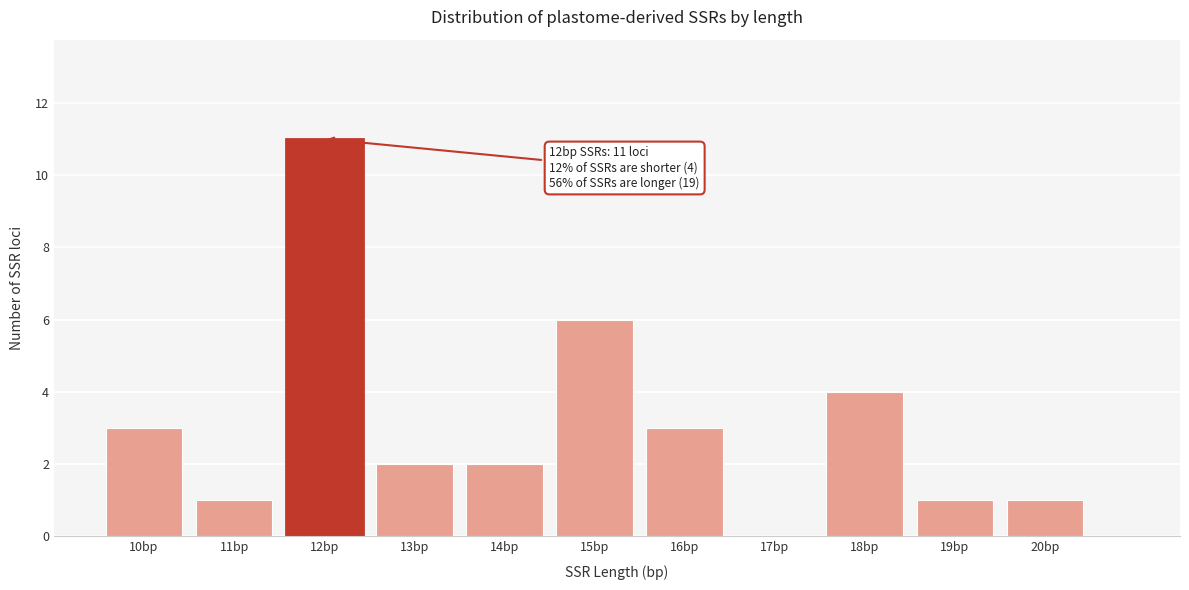

Reading left to right, extract all data points from this chart.

10bp=3	11bp=1	12bp=11	13bp=2	14bp=2	15bp=6	16bp=3	17bp=0	18bp=4	19bp=1	20bp=1